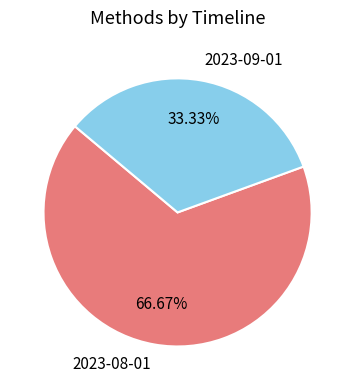

Do 2023-08-01 and 2023-09-01 together represent more than half of the pie?

Yes